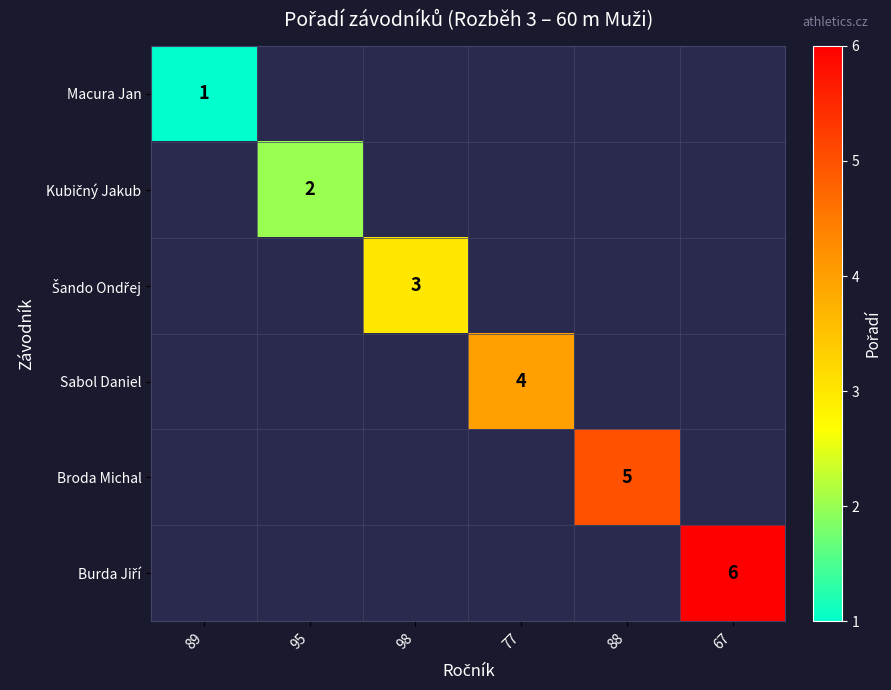

What is the greatest value displayed?

6.0